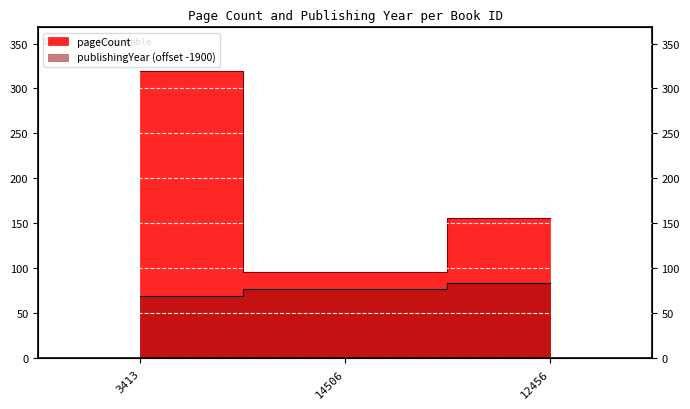

How many data points in pageCount are less than 156?

1